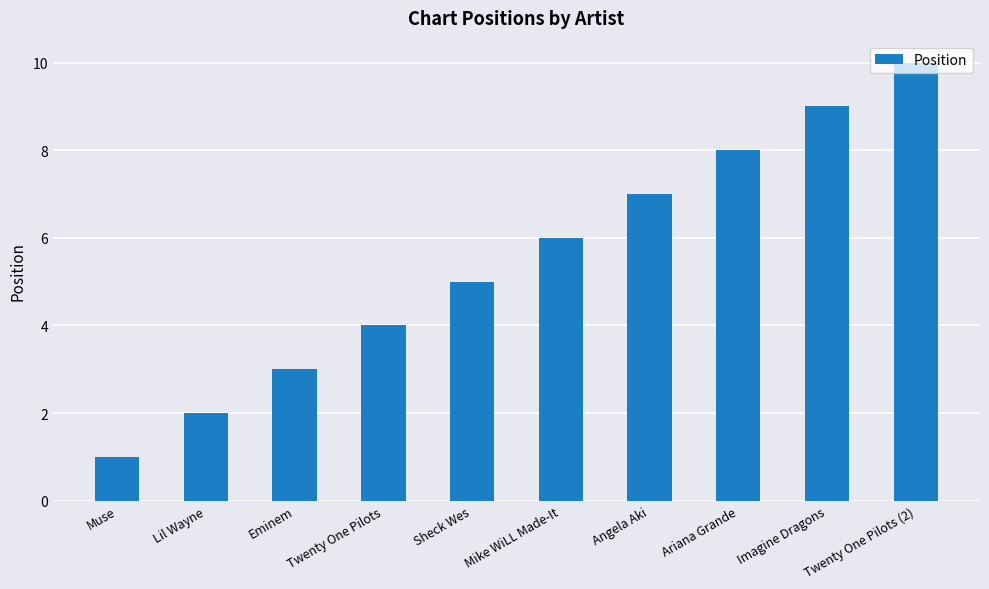

How many distinct data groups are displayed?

1